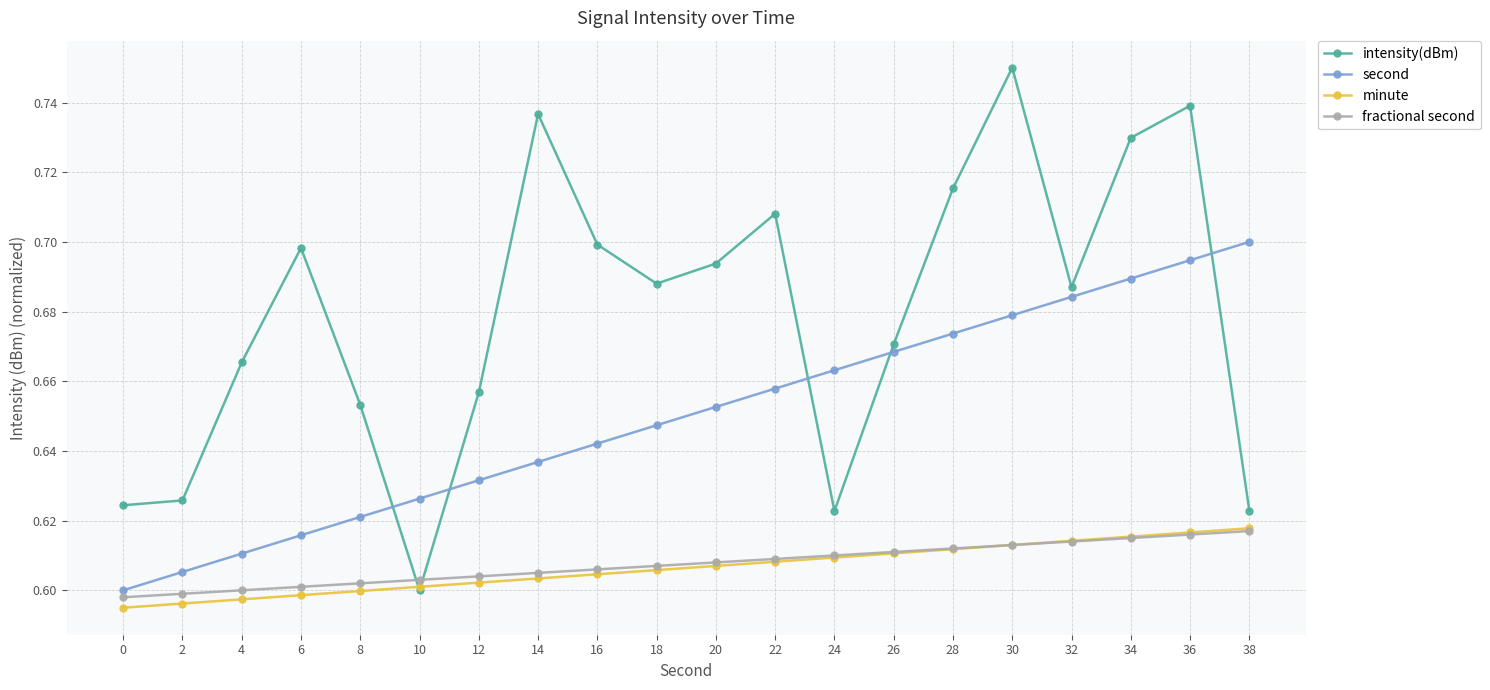

The value of minute at 10 is 0.1. True or false?

False